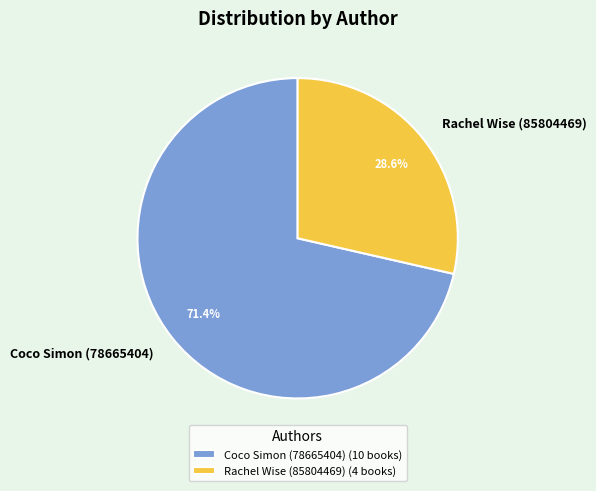

To the nearest percent, what is the average slice percentage?

50%